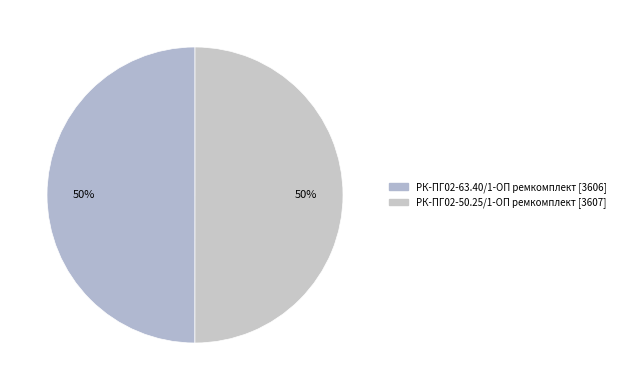

Which category has the biggest portion of the pie?

РК-ПГ02-50.25/1-ОП ремкомплект